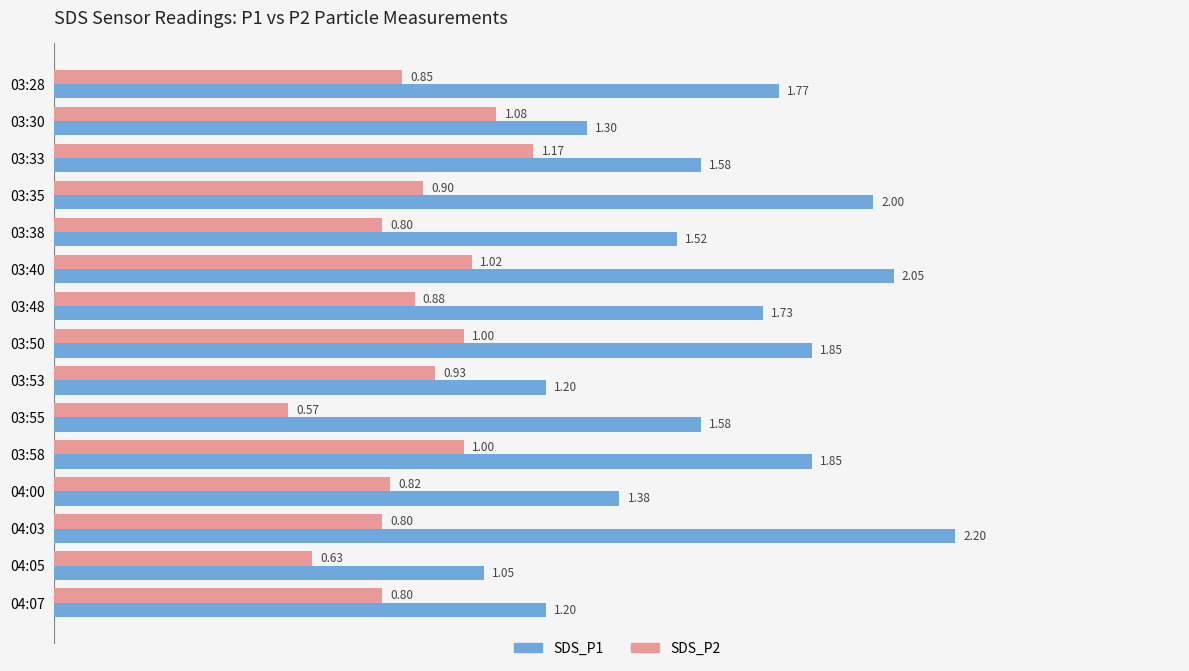

What is the difference between the maximum and second lowest values in the SDS_P1 series?

1.0